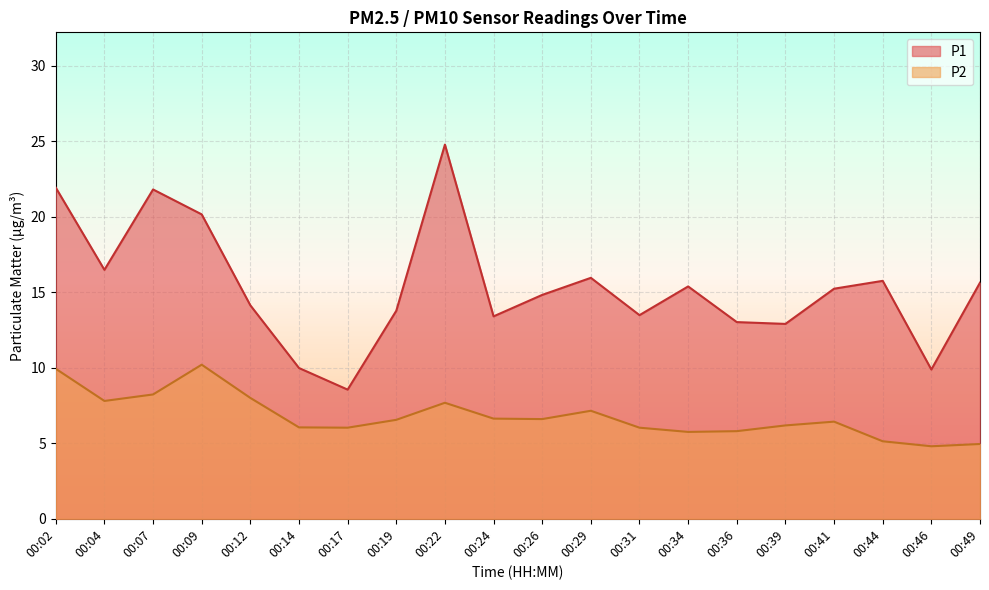

Is it true that P2 equals 5.1 at 00:44?

True